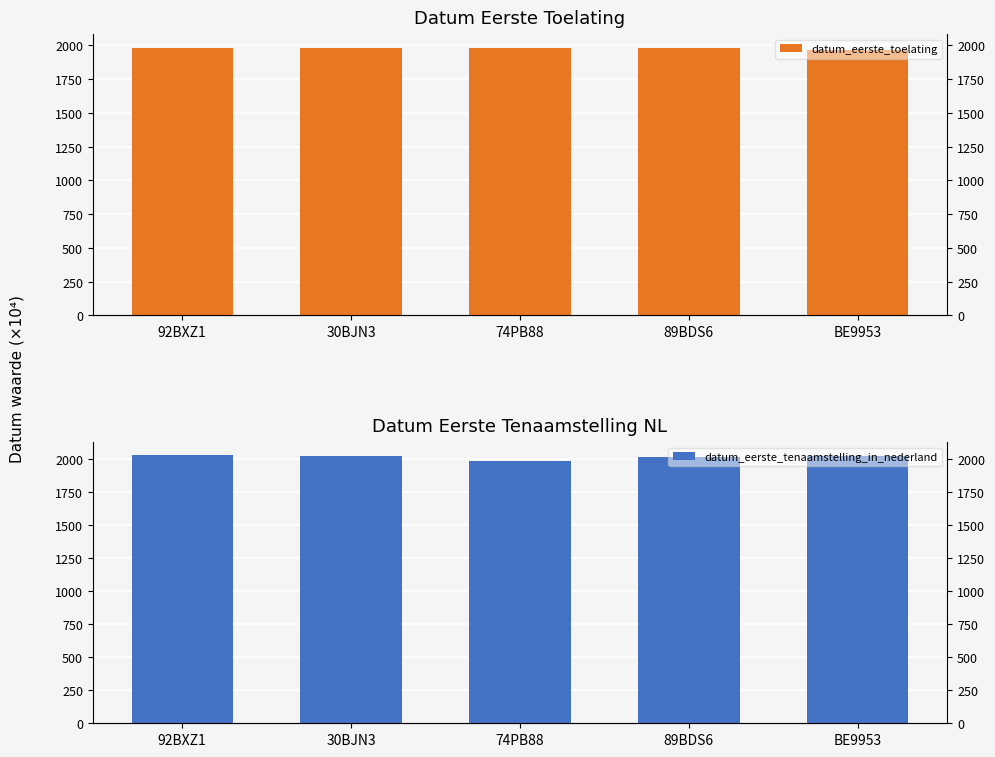

How many bars are there in each group?

2